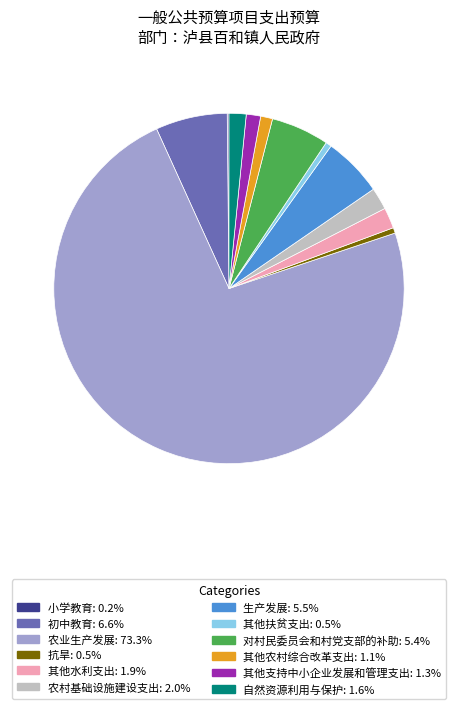

Which has a higher value, 其他支持中小企业发展和管理支出 or 其他扶贫支出?

其他支持中小企业发展和管理支出